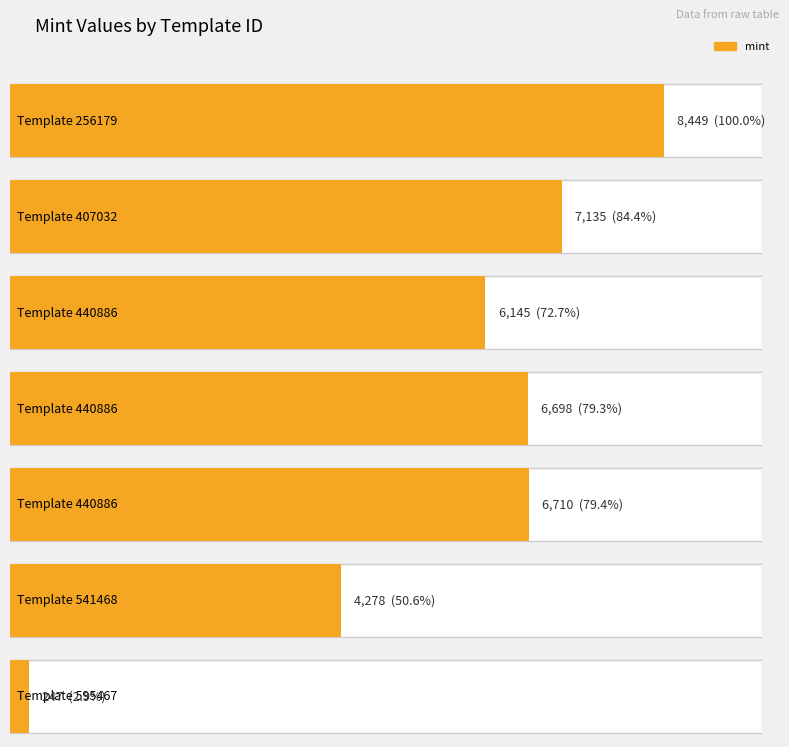

Where is the data nearest to the value 4348?

541468